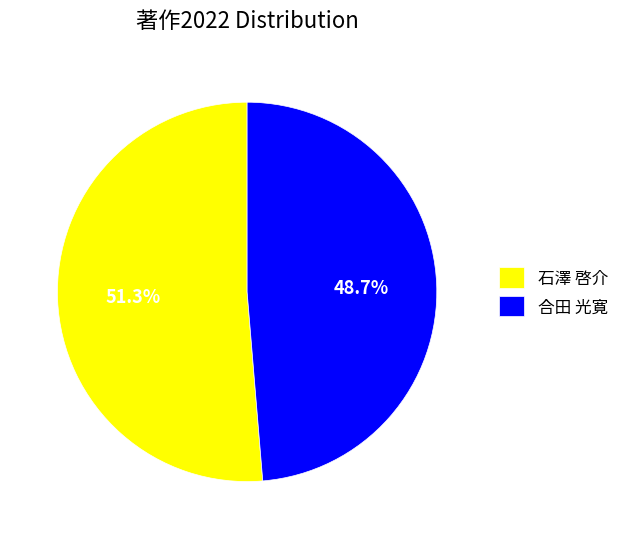

True or false: 合田 光寛 accounts for 43% of the total.

False